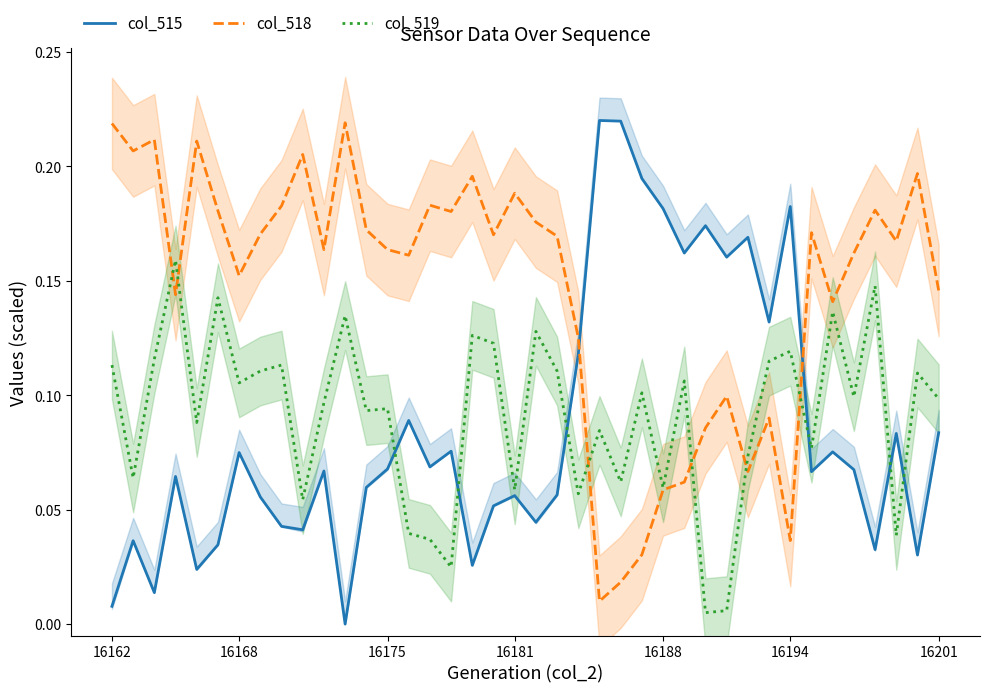

Which series ends up on top after the final intersection of col_518 and col_515?

col_518